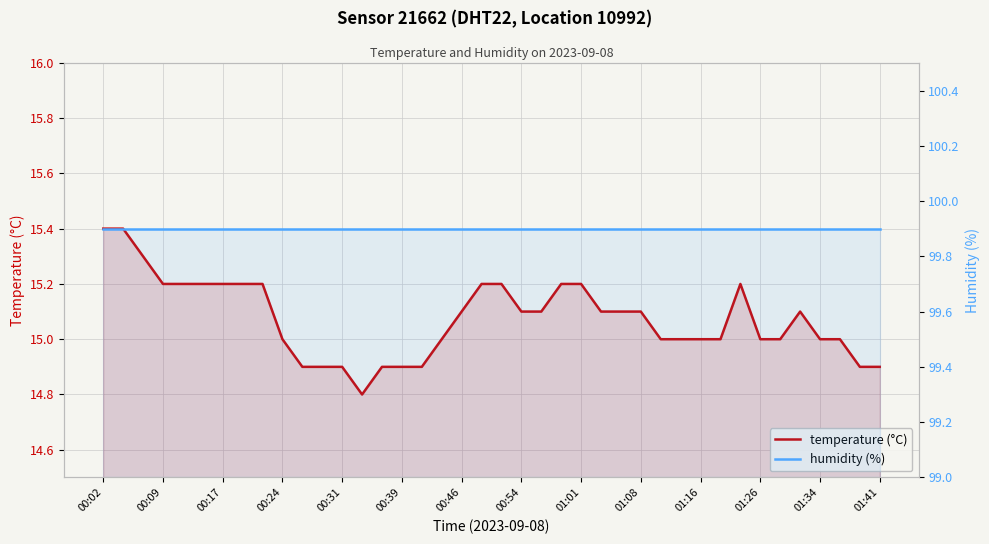

Which has a higher value, 00:54 or 26?

00:54